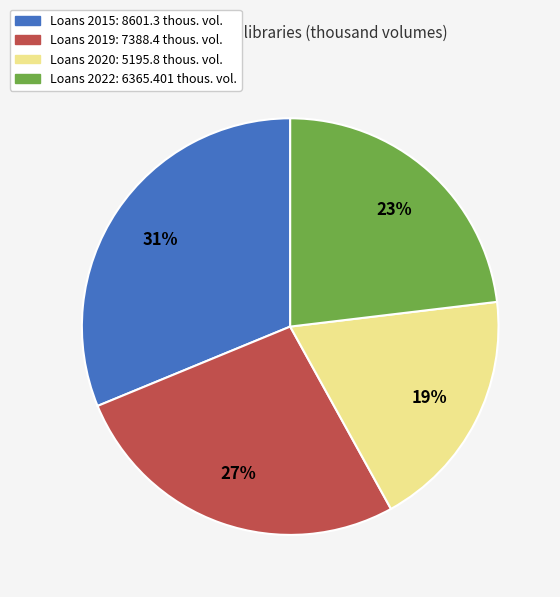

Is there a majority slice in this chart?

No